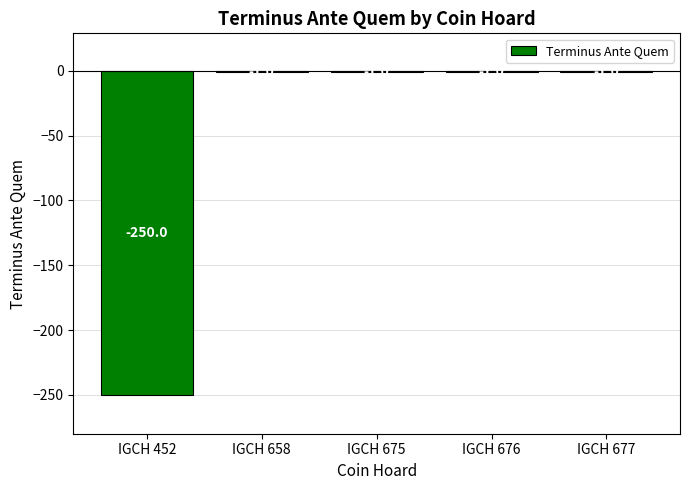

Is it true that the value at IGCH 675 is -1?

True